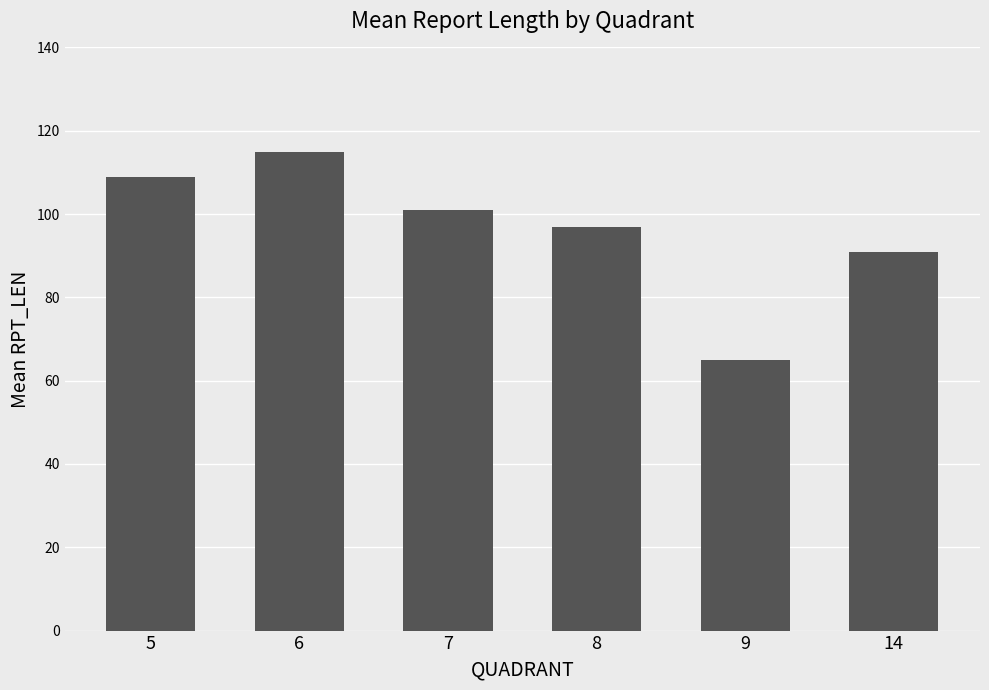

The value at 7 is 141. True or false?

False